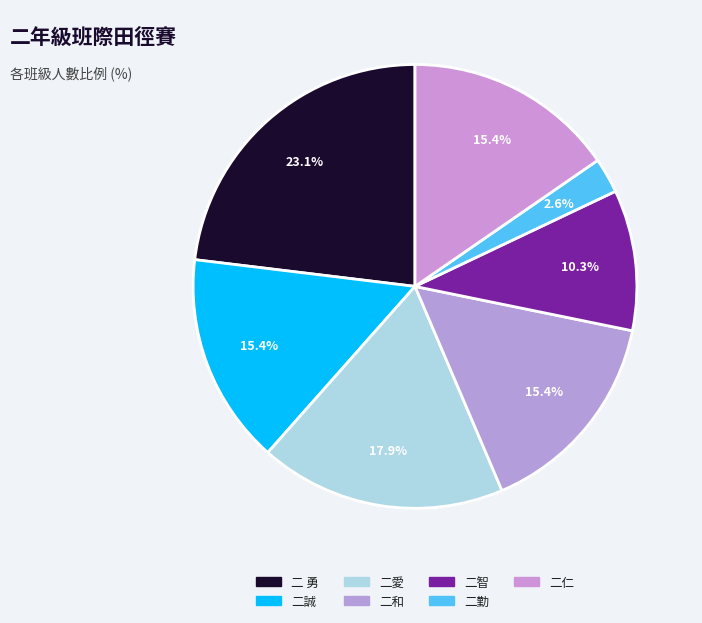

Which slice is the smallest?

二勤